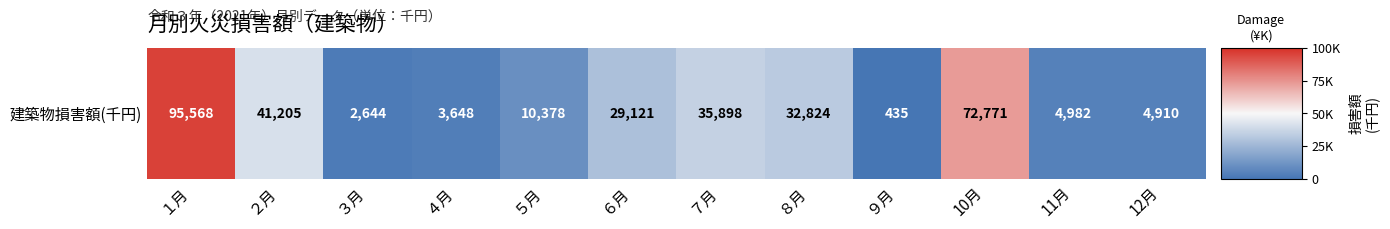

Which category has the highest value across all series?

１月